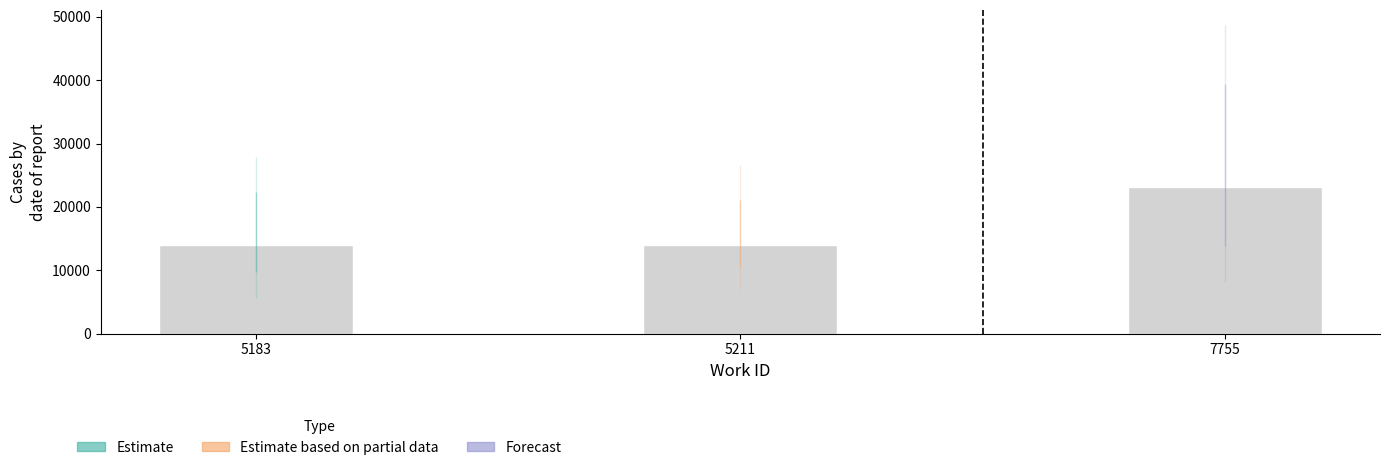

What is the greatest value displayed?

23165